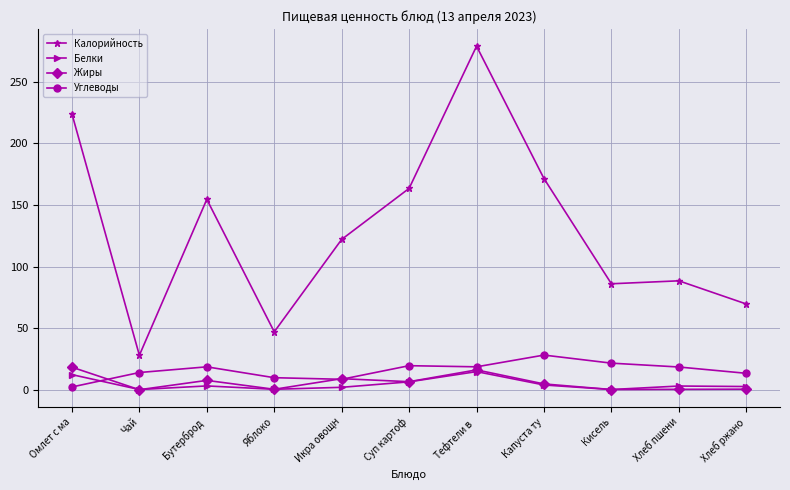

Which series has the largest range (max minus min)?

Калорийность